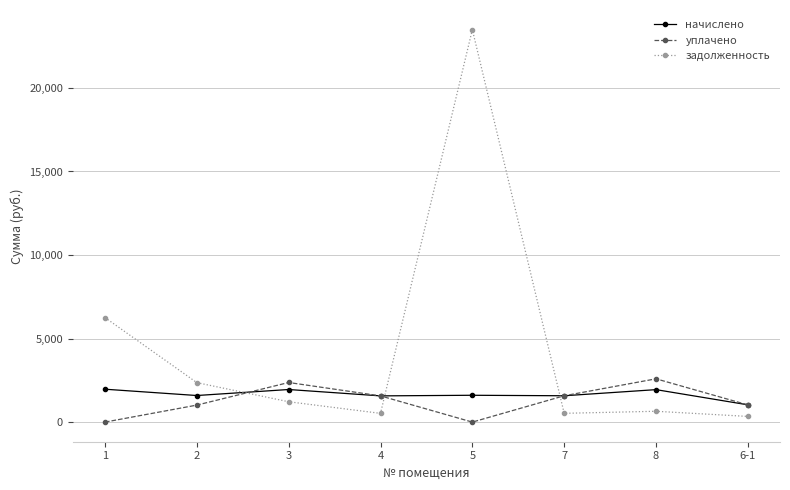

Is it true that уплачено equals 0.0 at 1?

True